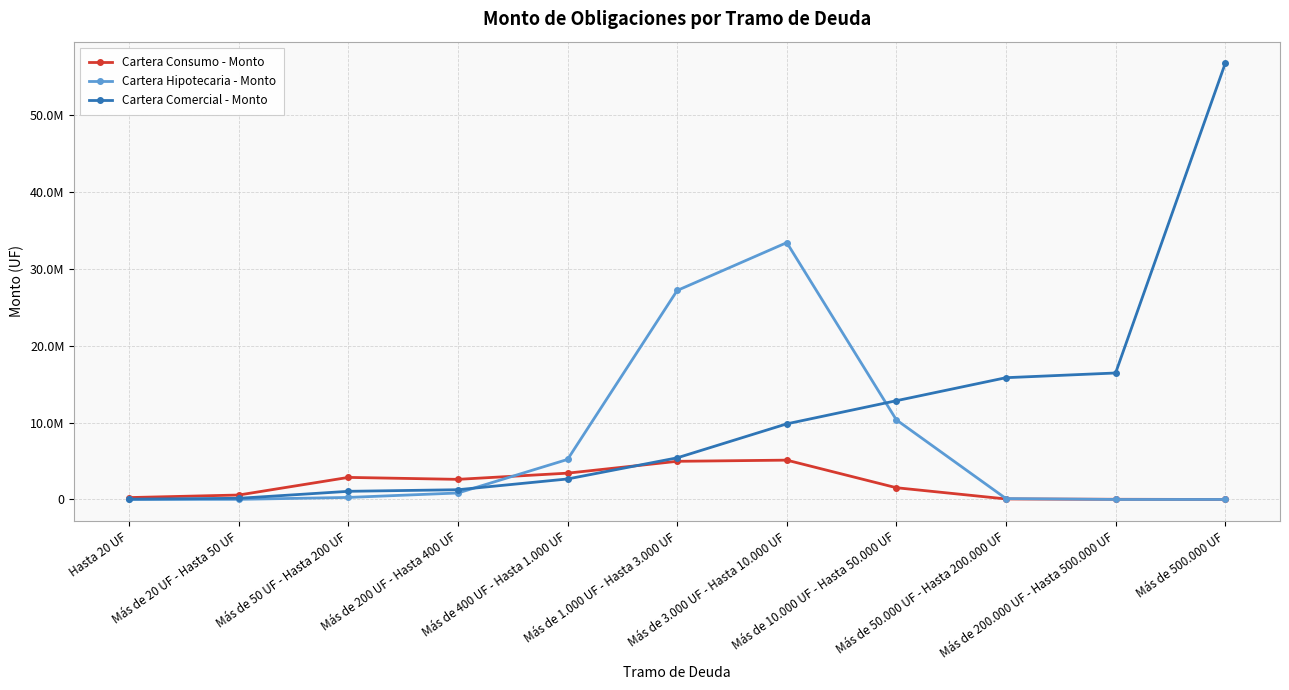

Which label corresponds to the largest value in the chart?

Más de 500.000 UF